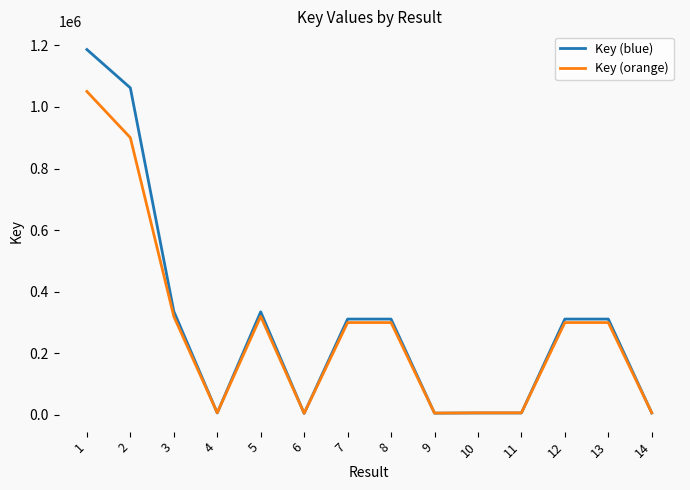

Which series ends up on top after the final intersection of Key (blue) and Key (orange)?

Key (orange)